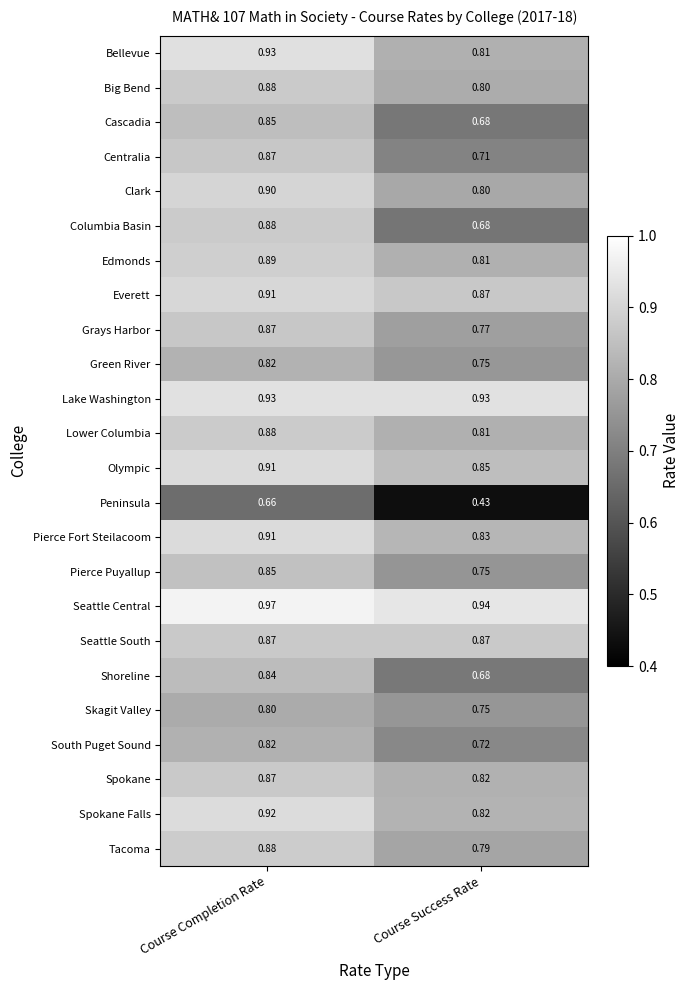

Between Course Completion Rate and Course Success Rate, which series saw the biggest shift?

Peninsula